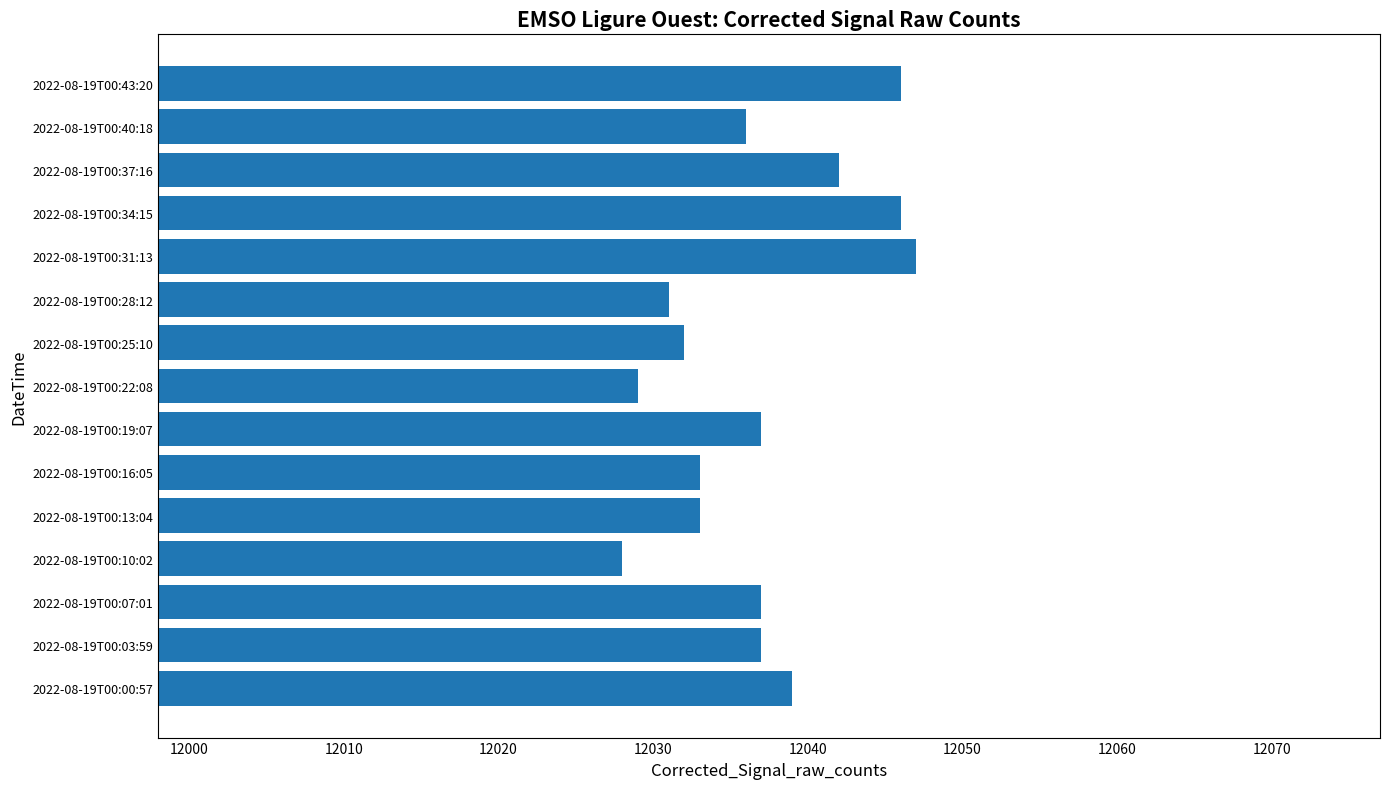

What is the change in value from 2022-08-19T00:03:59 to 2022-08-19T00:28:12?

-6